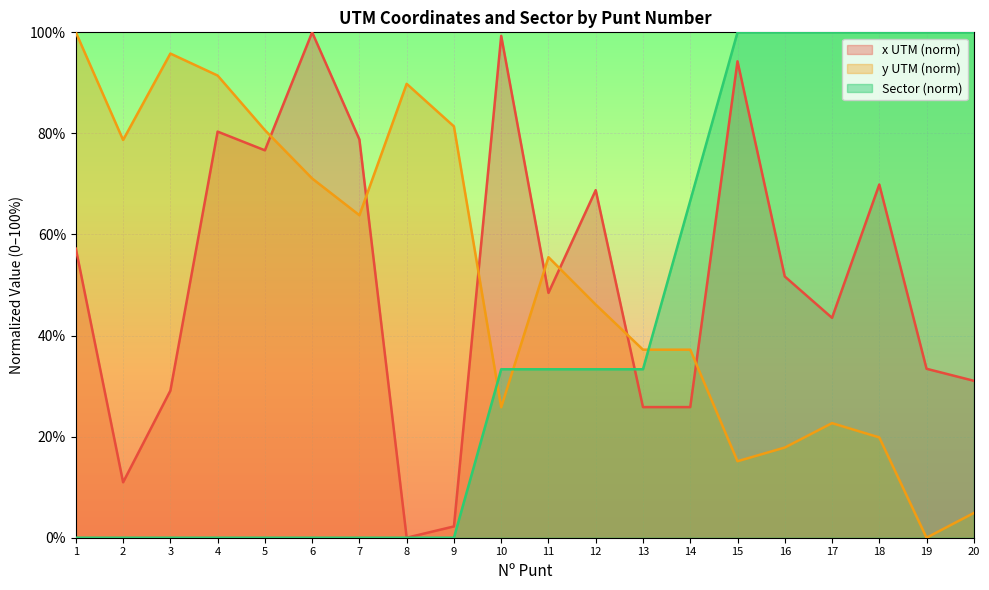

Reading left to right, what are all the values shown in this chart?

x_utm: 57.2	11.0	29.1	80.4	76.7	100.0	78.8	0.0	2.2	99.3	48.4	68.8	25.8	25.8	94.3	51.7	43.5	69.9	33.4	31.1
y_utm: 100.0	78.7	95.8	91.5	80.7	71.1	63.8	89.8	81.4	25.8	55.5	46.1	37.2	37.2	15.1	17.8	22.7	19.8	0.0	4.9
Sector: 0.0	0.0	0.0	0.0	0.0	0.0	0.0	0.0	0.0	33.3	33.3	33.3	33.3	66.7	100.0	100.0	100.0	100.0	100.0	100.0